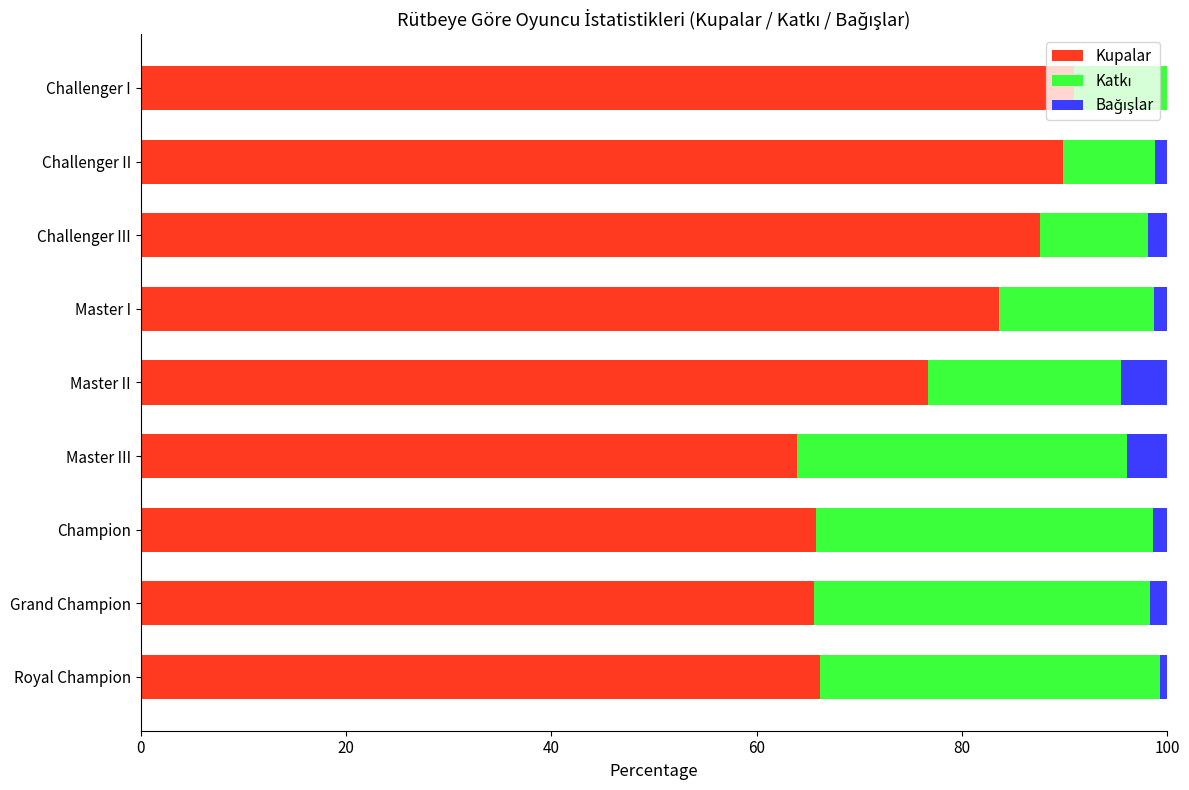

Count the number of data series in this chart.

3